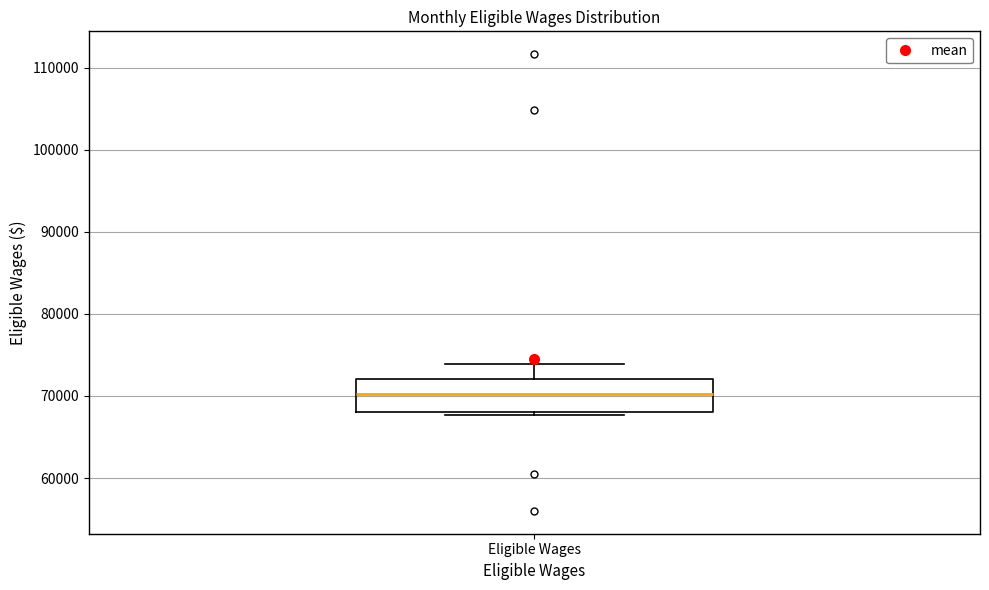

Where is the lower edge of the box for Eligible Wages on the y-axis? The values are not printed on the chart, so give them approximately, as read against the axis.

68000